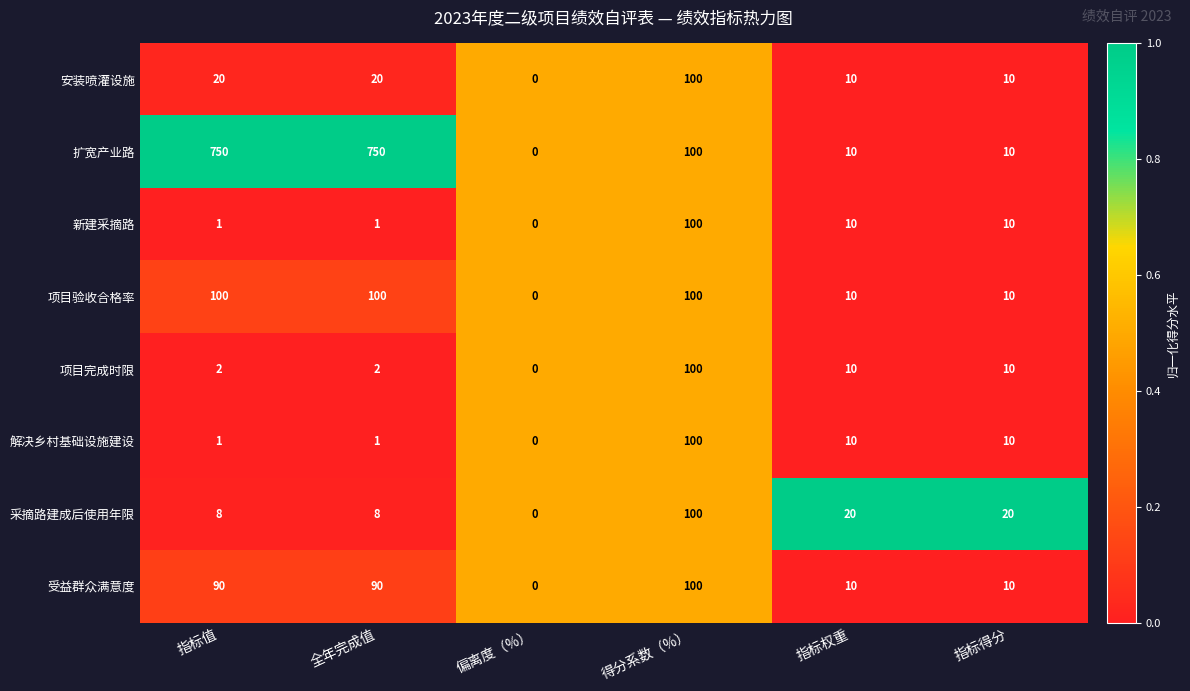

What is the sum of all 解决乡村基础设施建设 values?

122